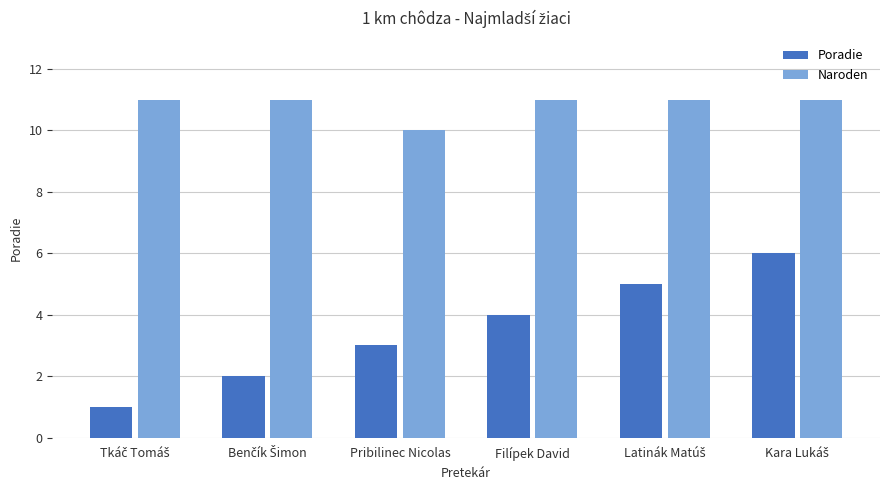

What is the highest value of the Naroden series?

11